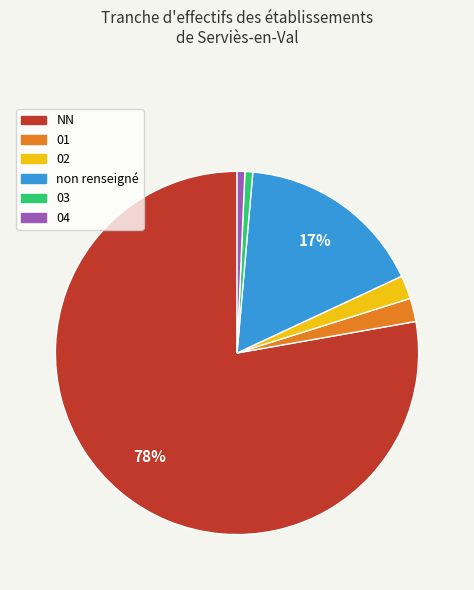

To the nearest percent, what is the average slice percentage?

17%